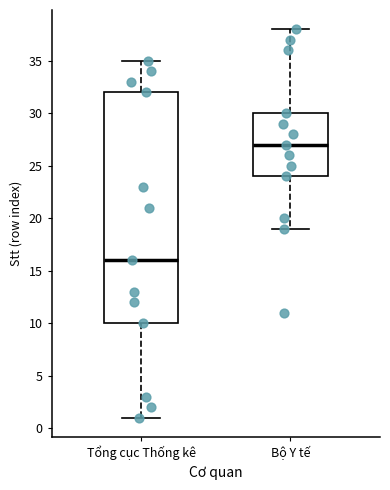

Reading left to right, transcribe this box plot: for each box, give where its median line is, the range the box spans, and where its two whiskers end, as read against the y-axis. The values are not printed on the chart, so give them approximately, as read against the axis.

Tổng cục Thống kê: median 16, box 10 to 32, whiskers 1 to 35
Bộ Y tế: median 27, box 24 to 30, whiskers 19 to 38